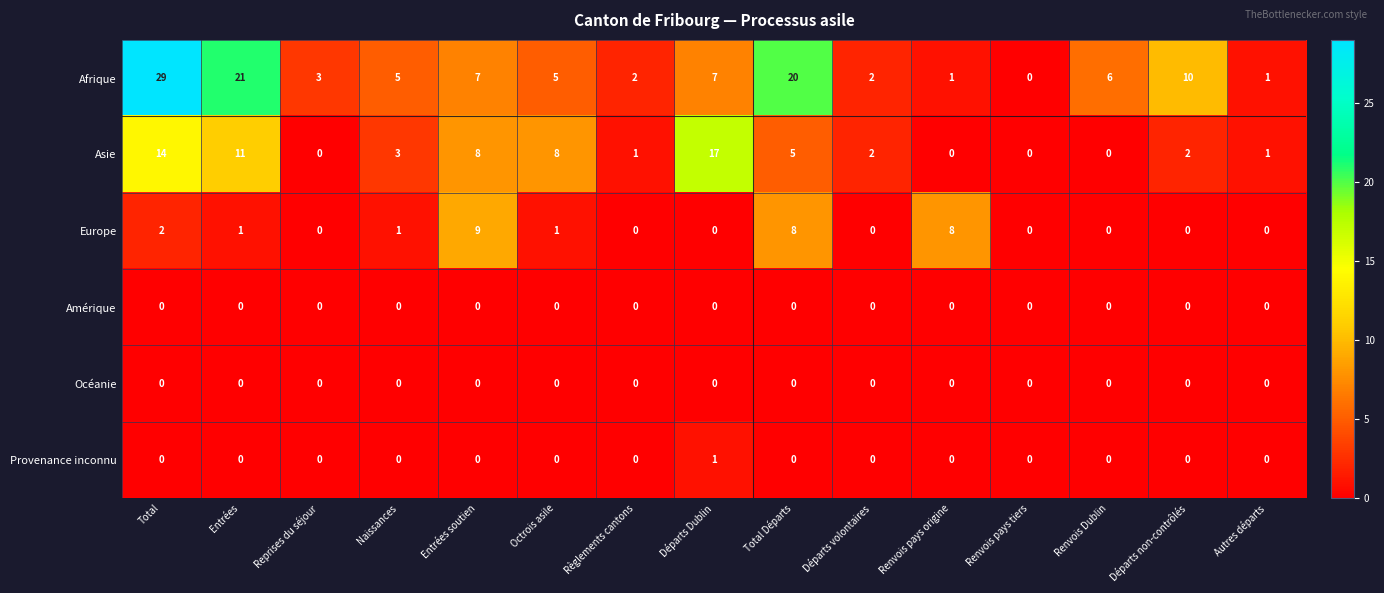

How many Europe values are between 0 and 2?

12